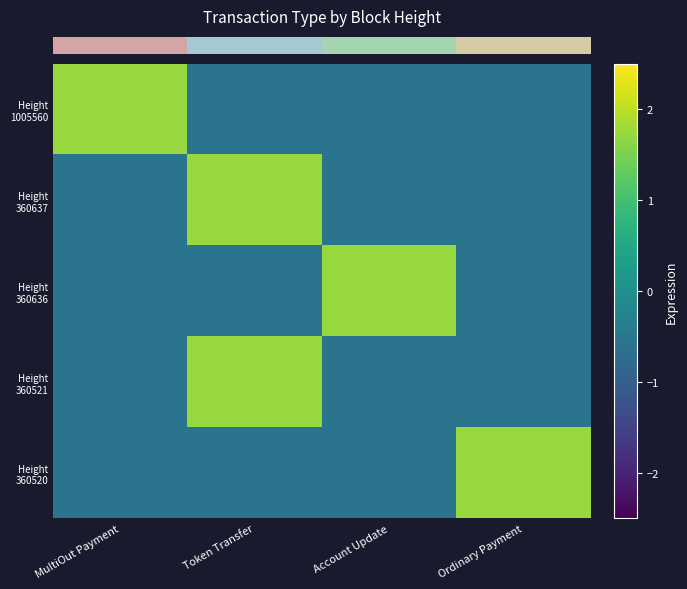

Which series changed the most between MultiOut Payment and Token Transfer?

row_0